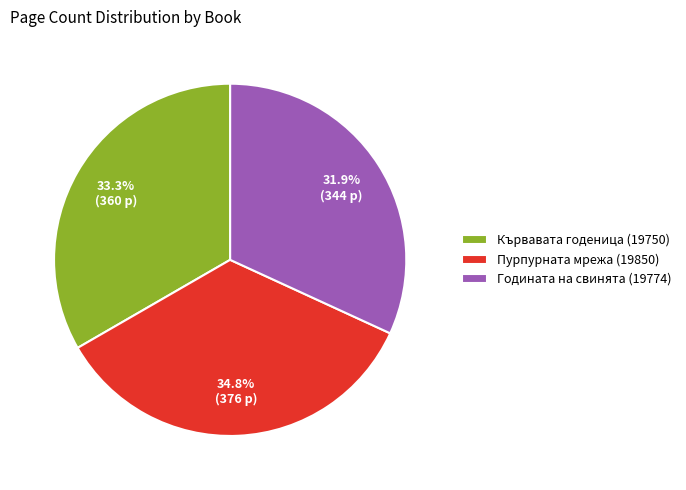

Count the number of slices in the pie.

3